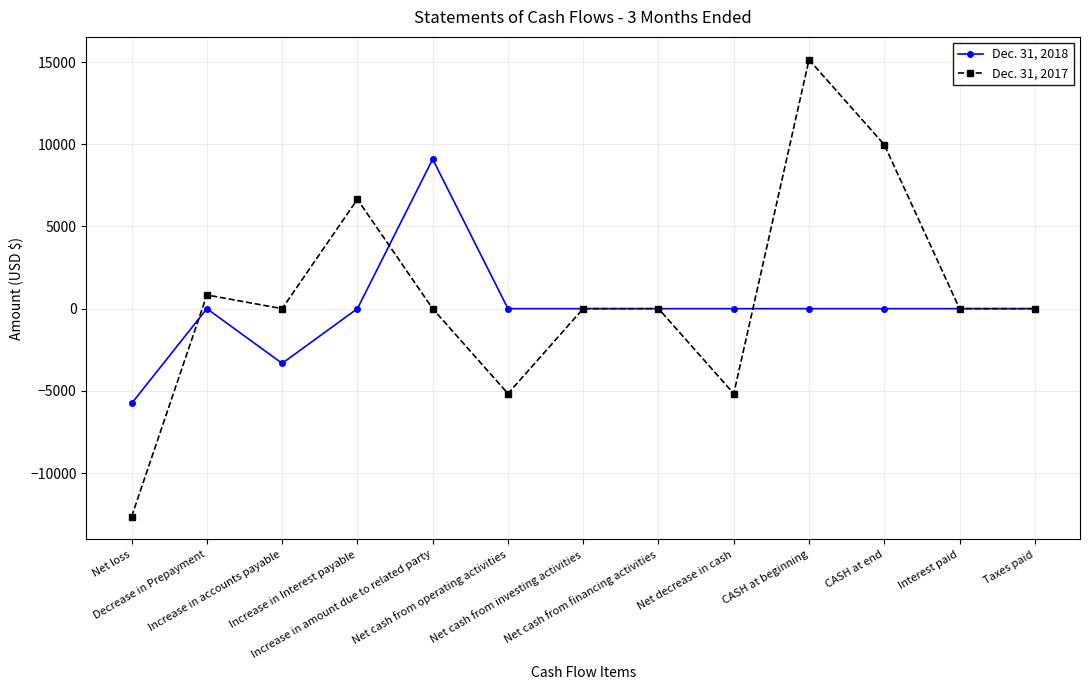

At which label does Dec. 31, 2017 first exceed 0?

Decrease in Prepayment